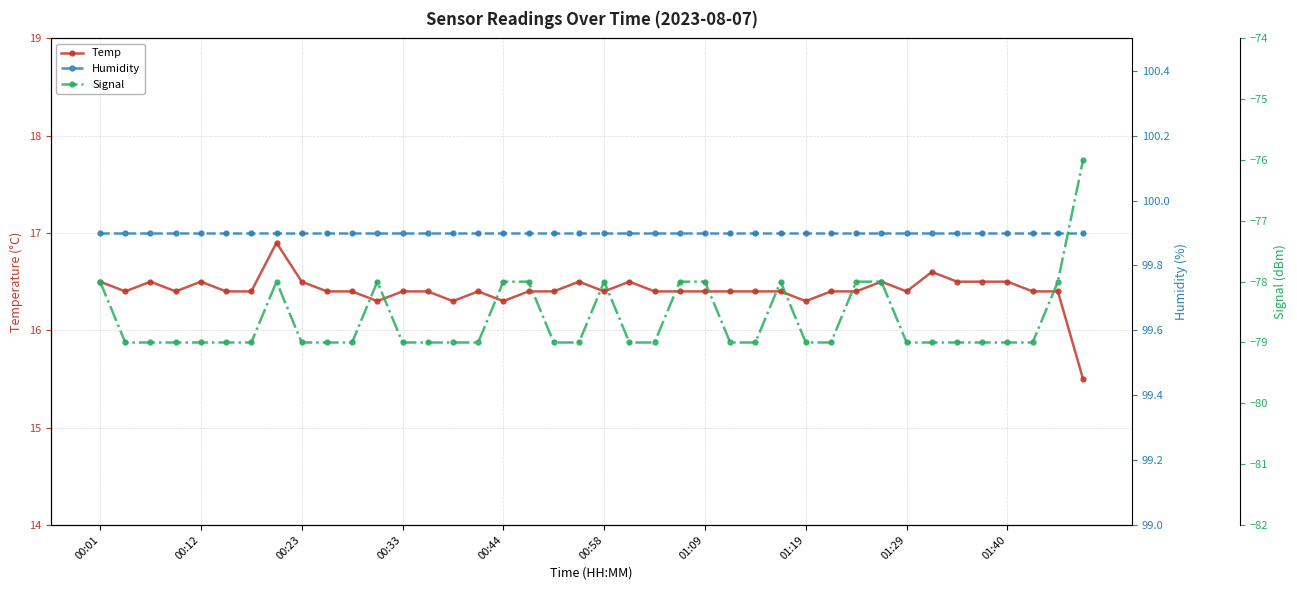

The Humidity series shows 41.9 at 33. True or false?

False